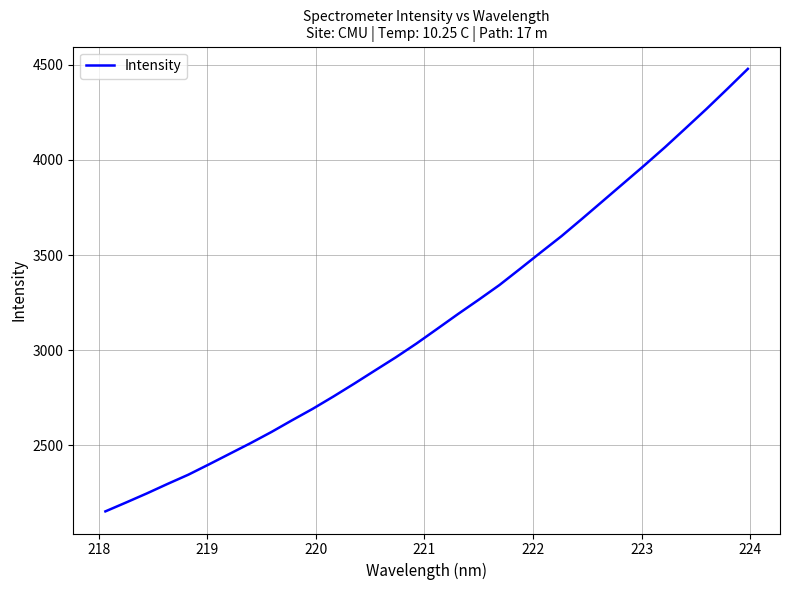

What is the greatest value displayed?

4478.4